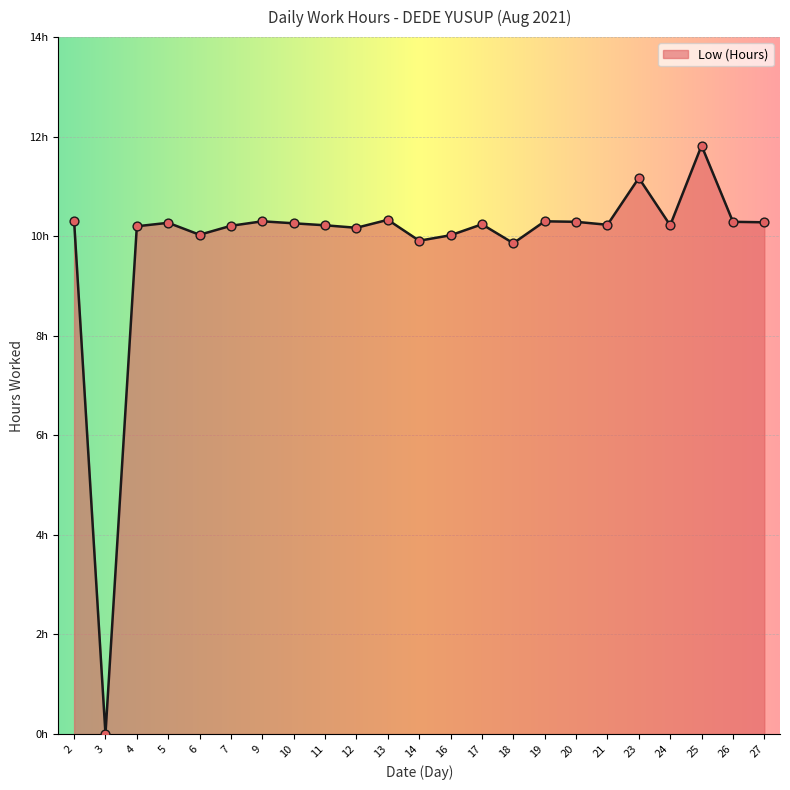

Between 14 and 11, which is larger?

11